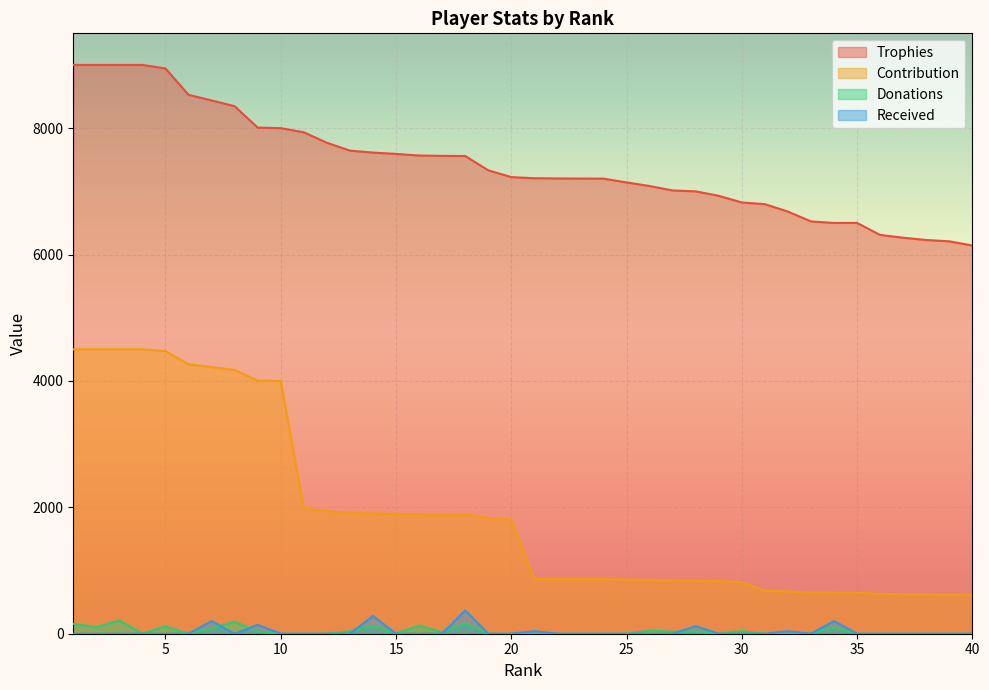

How many lines are shown in the chart?

4